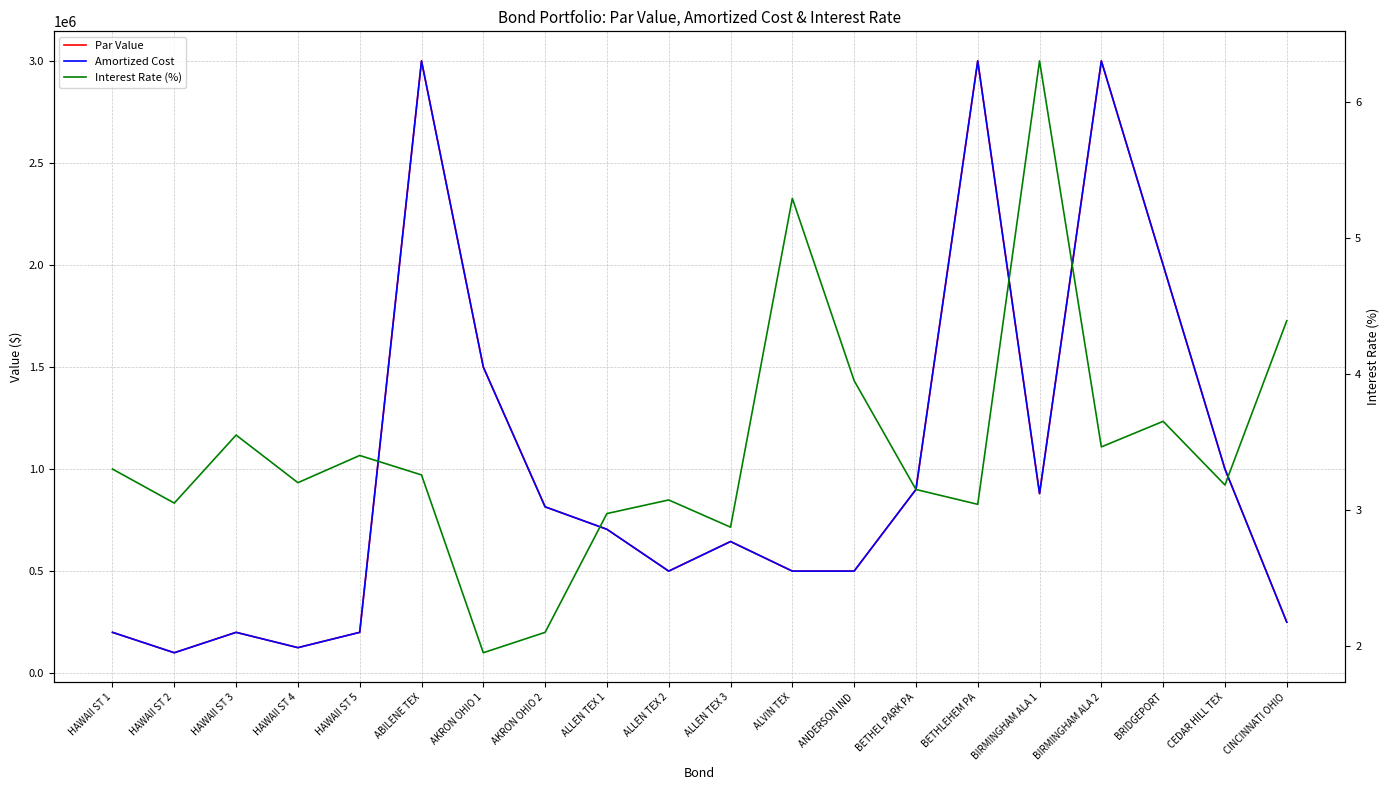

How many data points does each series have?

20